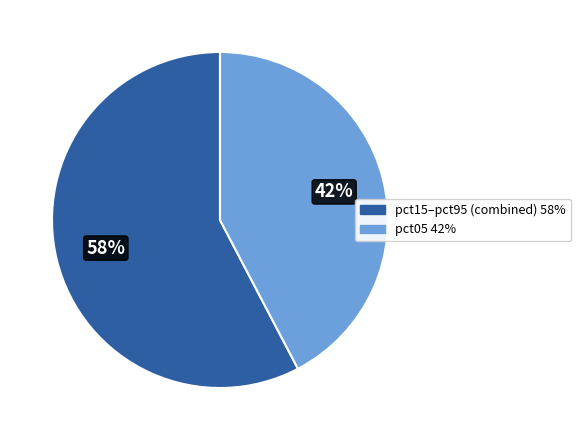

To the nearest percent, what is the average slice percentage?

50%